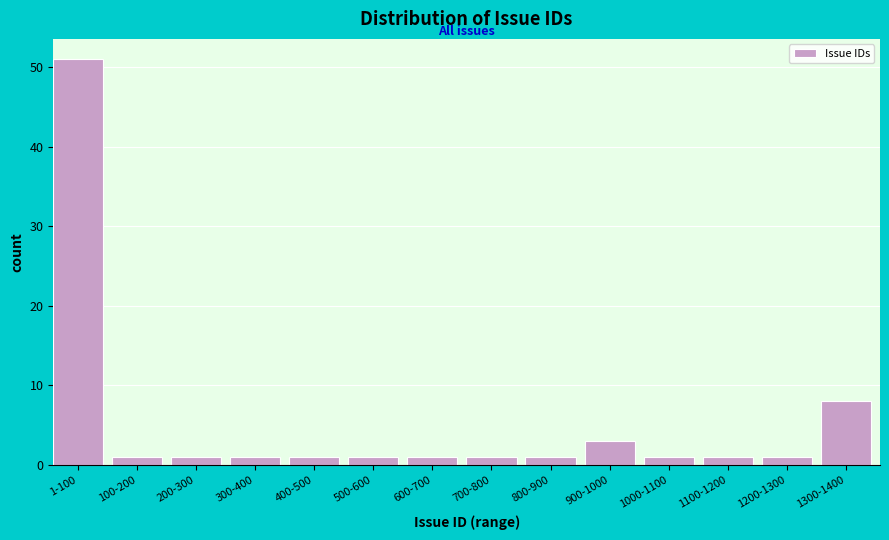

Reading left to right, transcribe all the data shown in this chart.

51	1	1	1	1	1	1	1	1	3	1	1	1	8